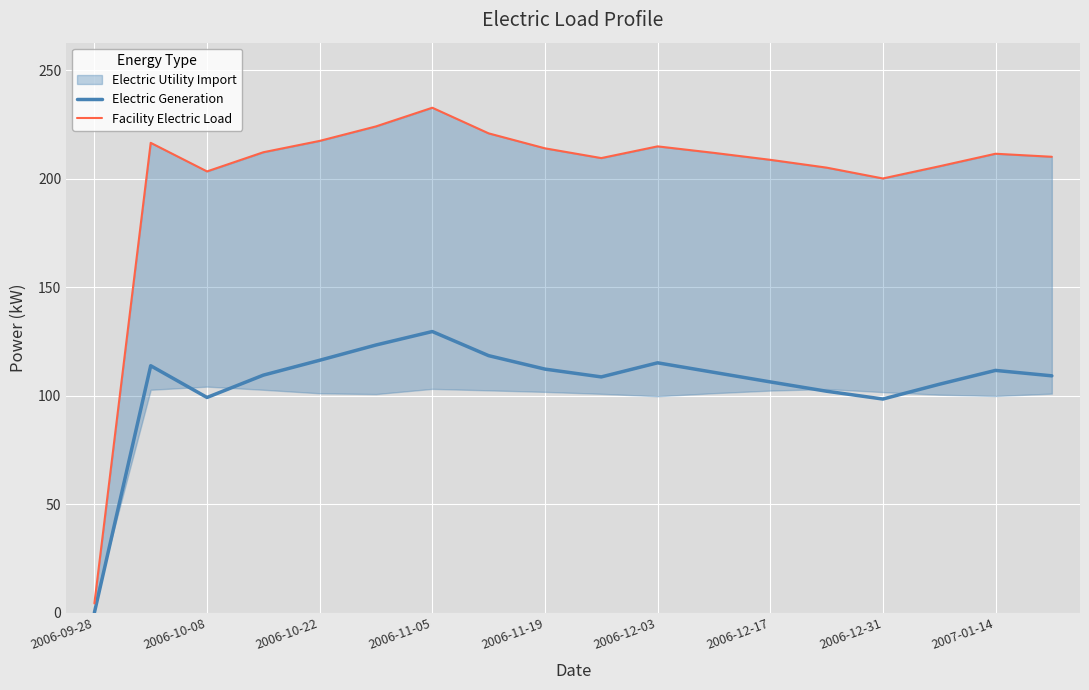

True or false: Electric Generation and Facility Electric Load intersect in this chart.

False